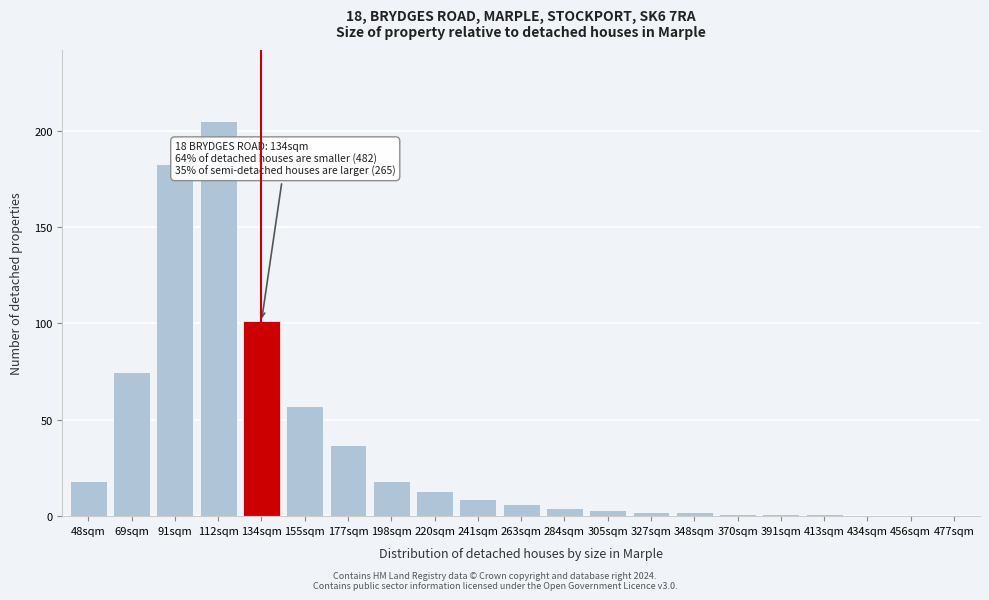

Reading left to right, extract all data points from this chart.

48sqm=18	69sqm=75	91sqm=183	112sqm=205	134sqm=101	155sqm=57	177sqm=37	198sqm=18	220sqm=13	241sqm=9	263sqm=6	284sqm=4	305sqm=3	327sqm=2	348sqm=2	370sqm=1	391sqm=1	413sqm=1	434sqm=0	456sqm=0	477sqm=0